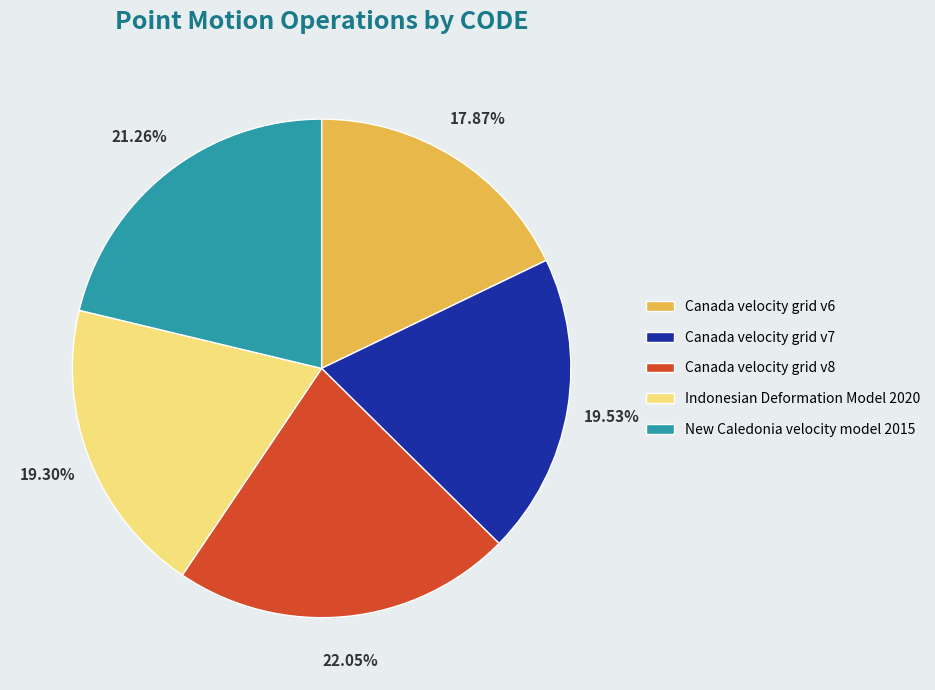

What portion of the pie excludes Canada velocity grid v7?

80.5%